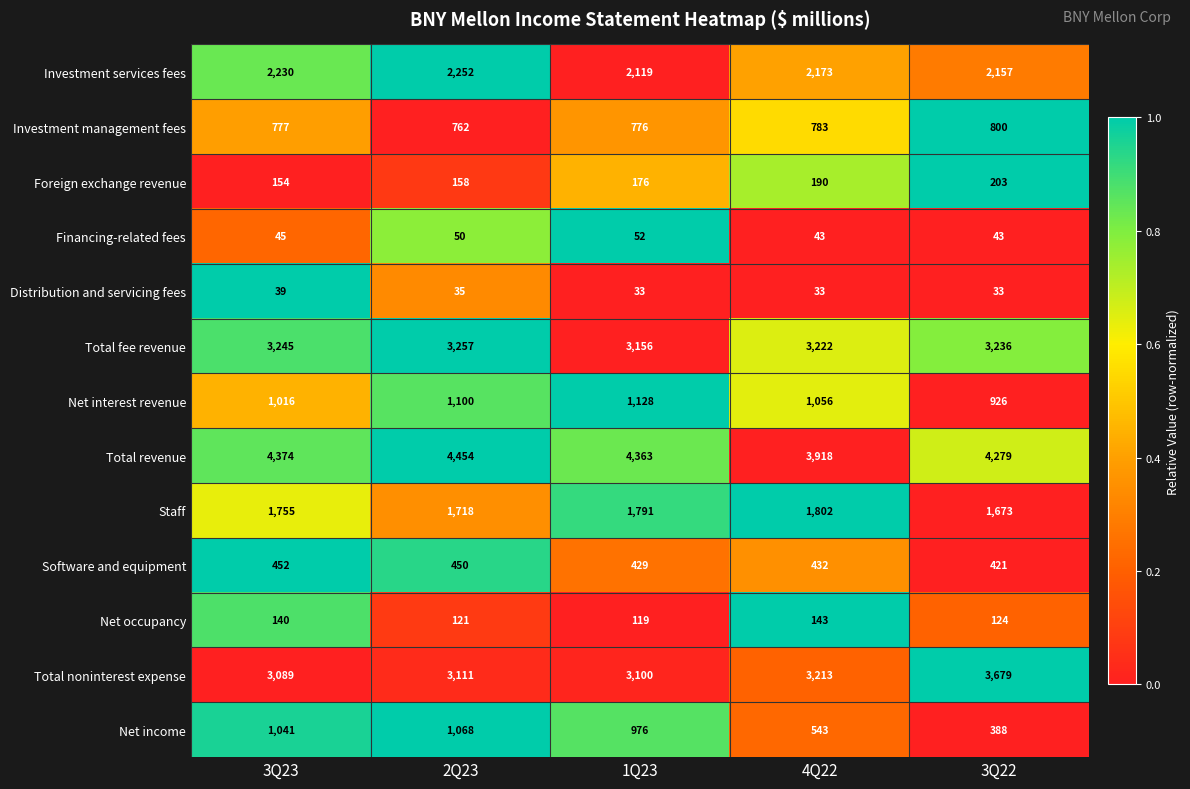

List the series in order of their peak value, highest first.

Total revenue, Total noninterest expense, Total fee revenue, Investment services fees, Staff, Net interest revenue, Net income, Investment management fees, Software and equipment, Foreign exchange revenue, Net occupancy, Financing-related fees, Distribution and servicing fees